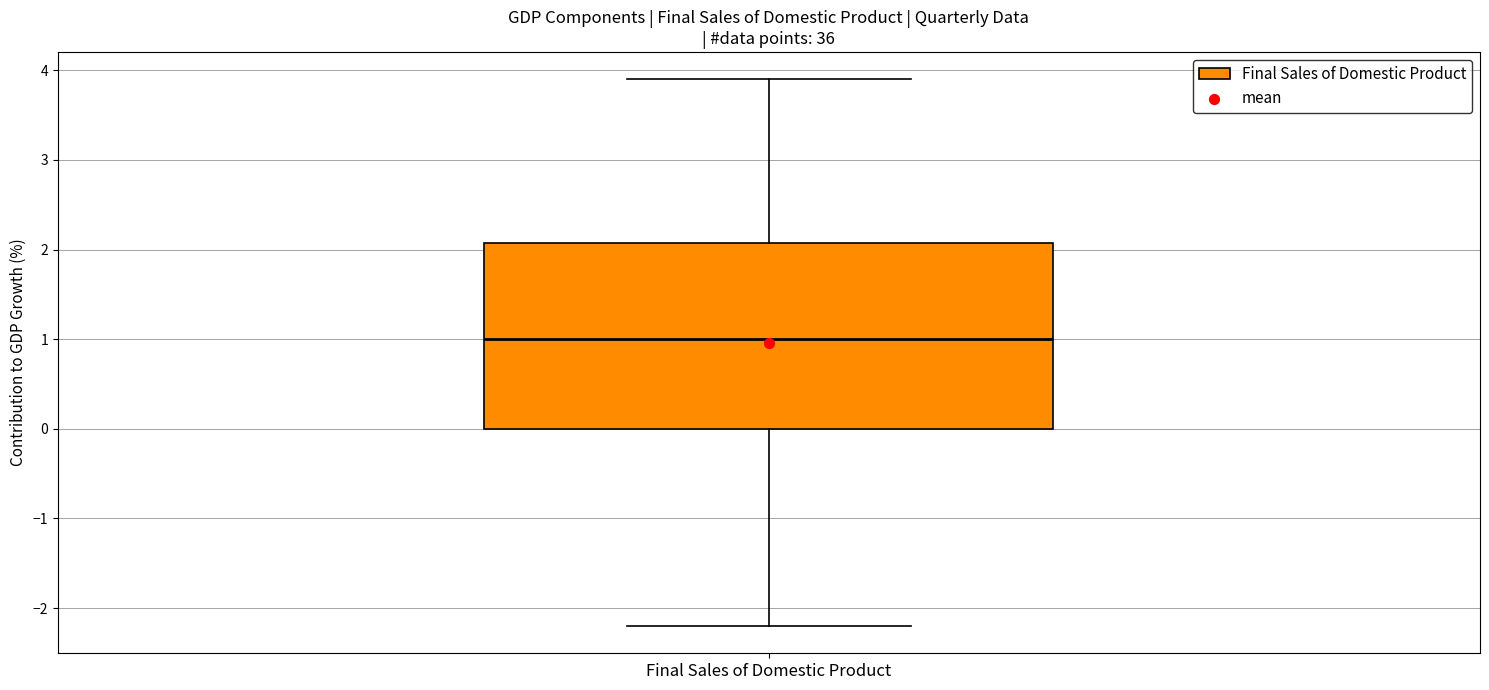

Read this box plot against the y-axis: the position of the median line, the range covered by the box, and the ends of both whiskers. The values are not printed on the chart, so give them approximately, as read against the axis.

median 1.0, box 0.0 to 2.1, whiskers -2.2 to 3.9